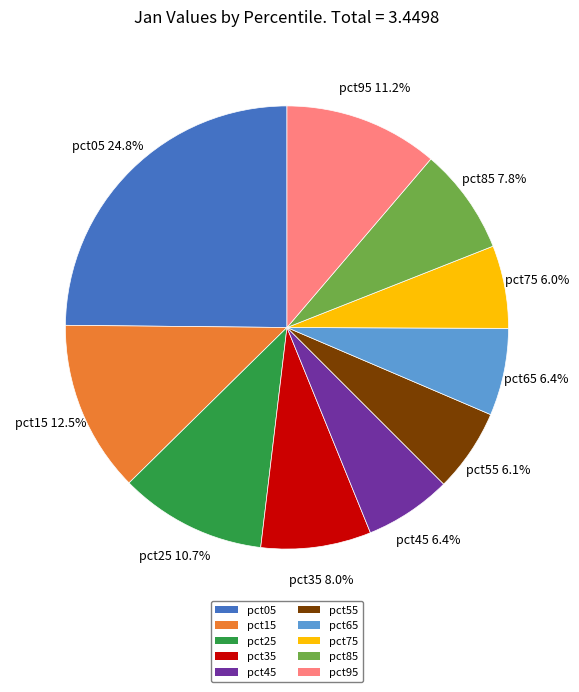

What percentage is NOT represented by pct45?

93.6%